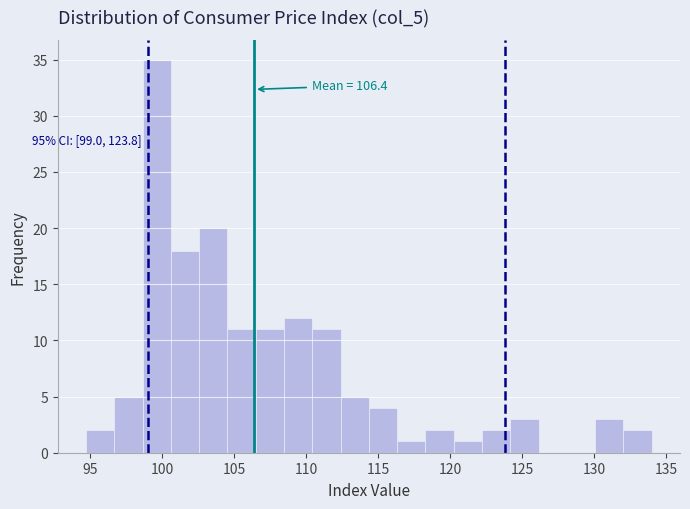

Around what value on the x-axis is the tallest bar? Give the approximate position of its centre, as read against the axis.

99.5